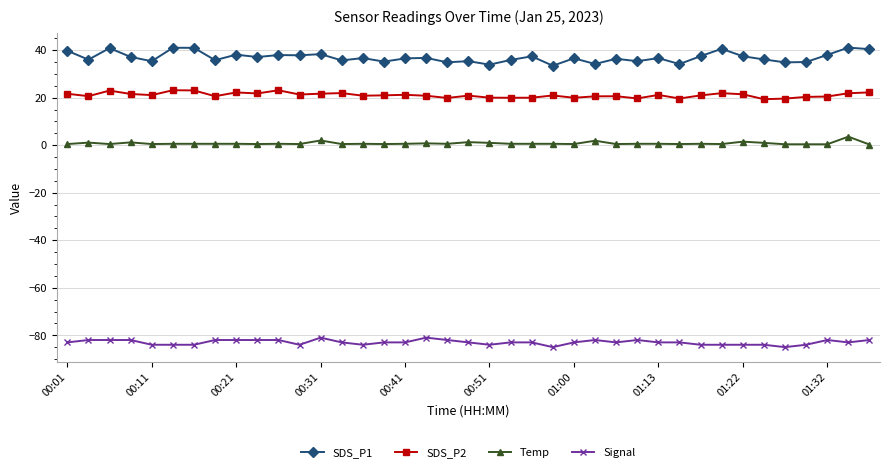

List the series in order of their peak value, highest first.

SDS_P1, SDS_P2, Temp, Signal